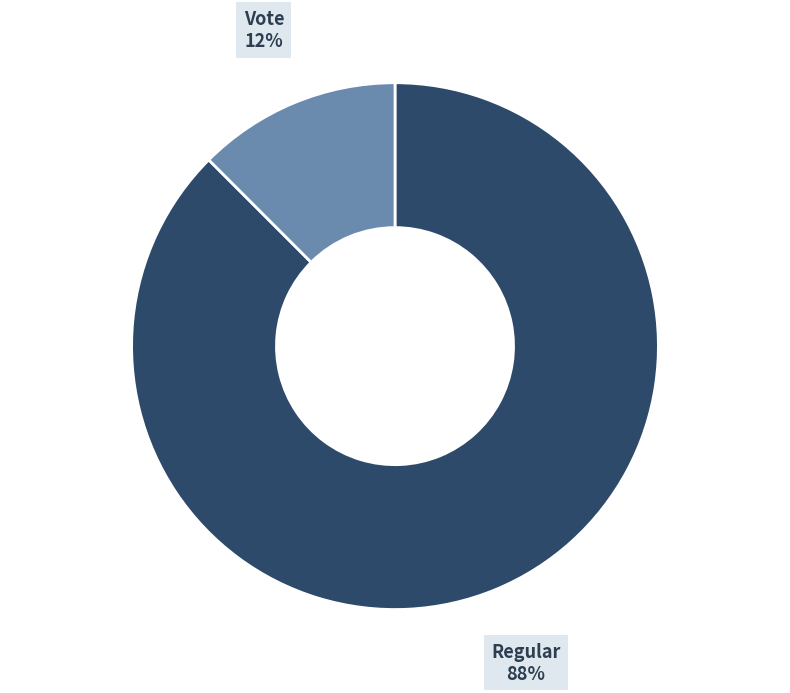

Which category has the biggest portion of the pie?

Regular